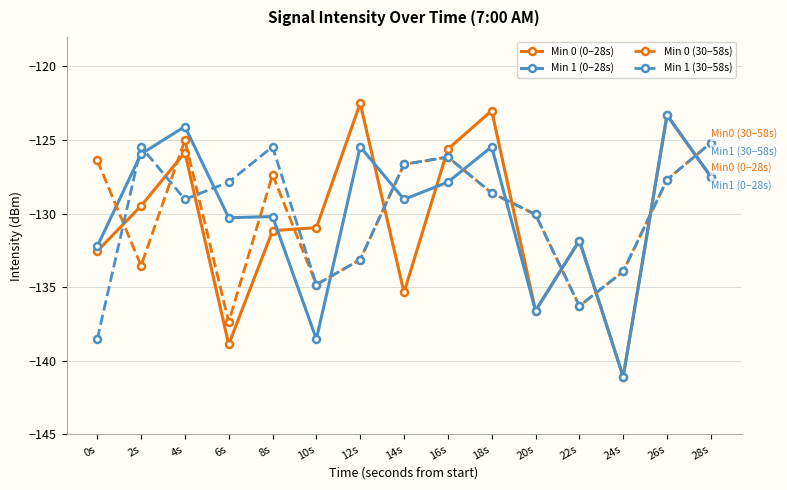

Is the value of Min 0 (0–28s) at 26s greater than the value of Min 1 (30–58s) at 12s?

Yes